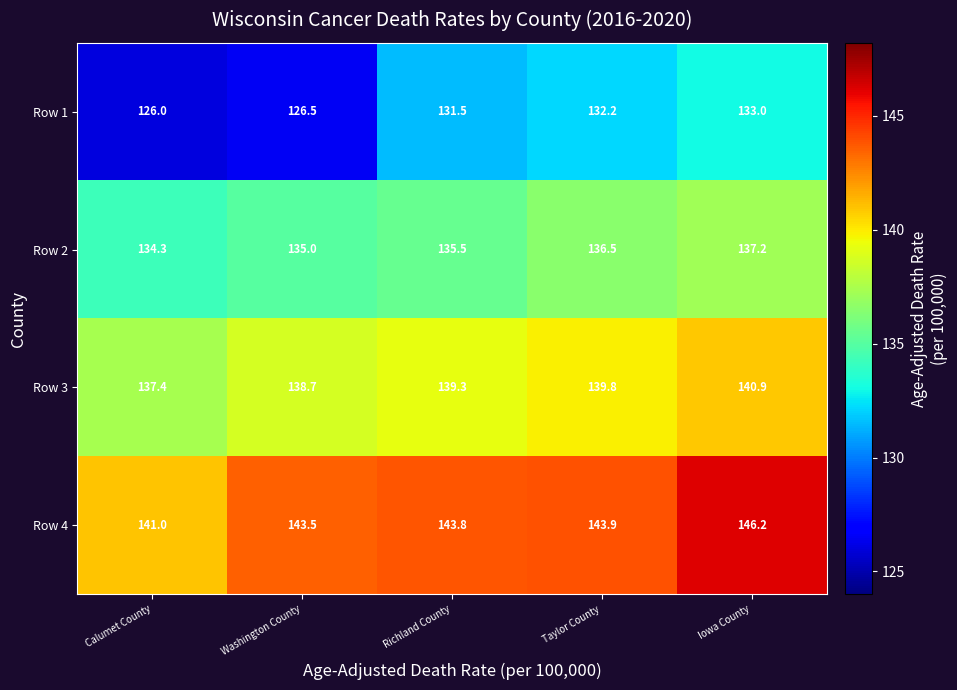

Reading left to right, extract all data points from this chart.

Row 1: 126.0	126.5	131.5	132.2	133.0
Row 2: 134.3	135.0	135.5	136.5	137.2
Row 3: 137.4	138.7	139.3	139.8	140.9
Row 4: 141.0	143.5	143.8	143.9	146.2